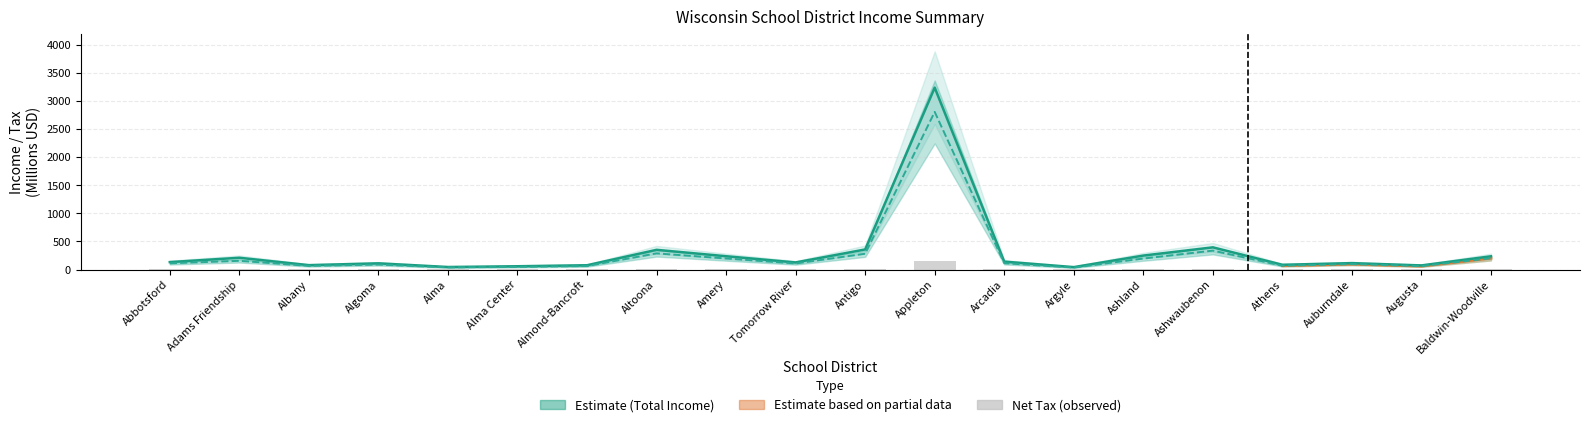

Rank the categories by Net Tax (M) value from highest to lowest.

Appleton, Ashwaubenon, Altoona, Antigo, Ashland, Amery, Adams Friendship, Baldwin-Woodville, Tomorrow River, Arcadia, Abbotsford, Auburndale, Algoma, Albany, Athens, Augusta, Almond-Bancroft, Alma Center, Argyle, Alma